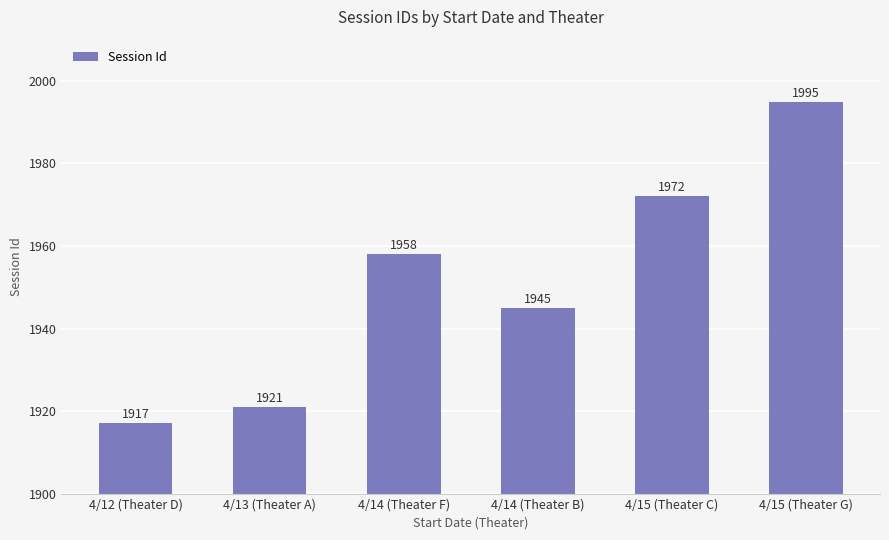

Approximately how many times larger is the value at 4/12 (Theater D) compared to 4/14 (Theater F)?

1.0